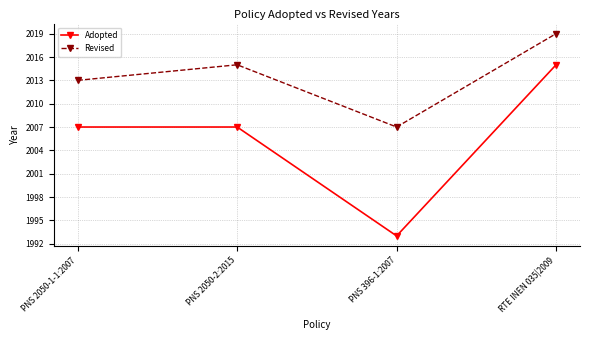

True or false: Revised has more than 2 points higher than both neighbors.

False